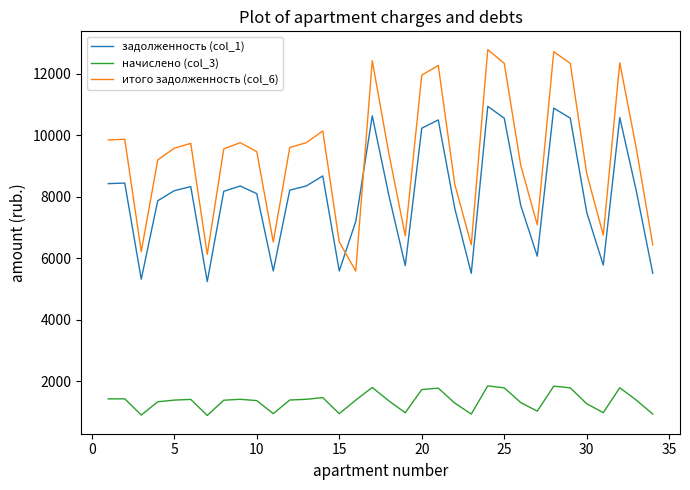

How many series are shown in this chart?

3